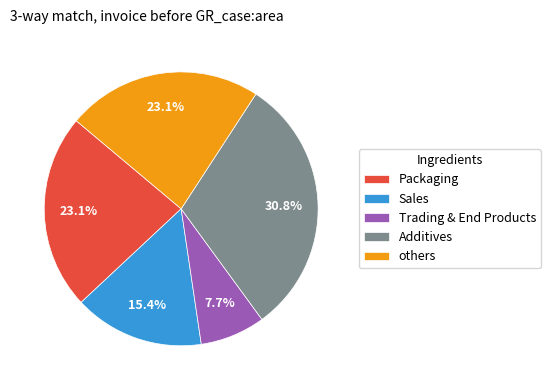

Between Trading & End Products and others, which is larger?

others